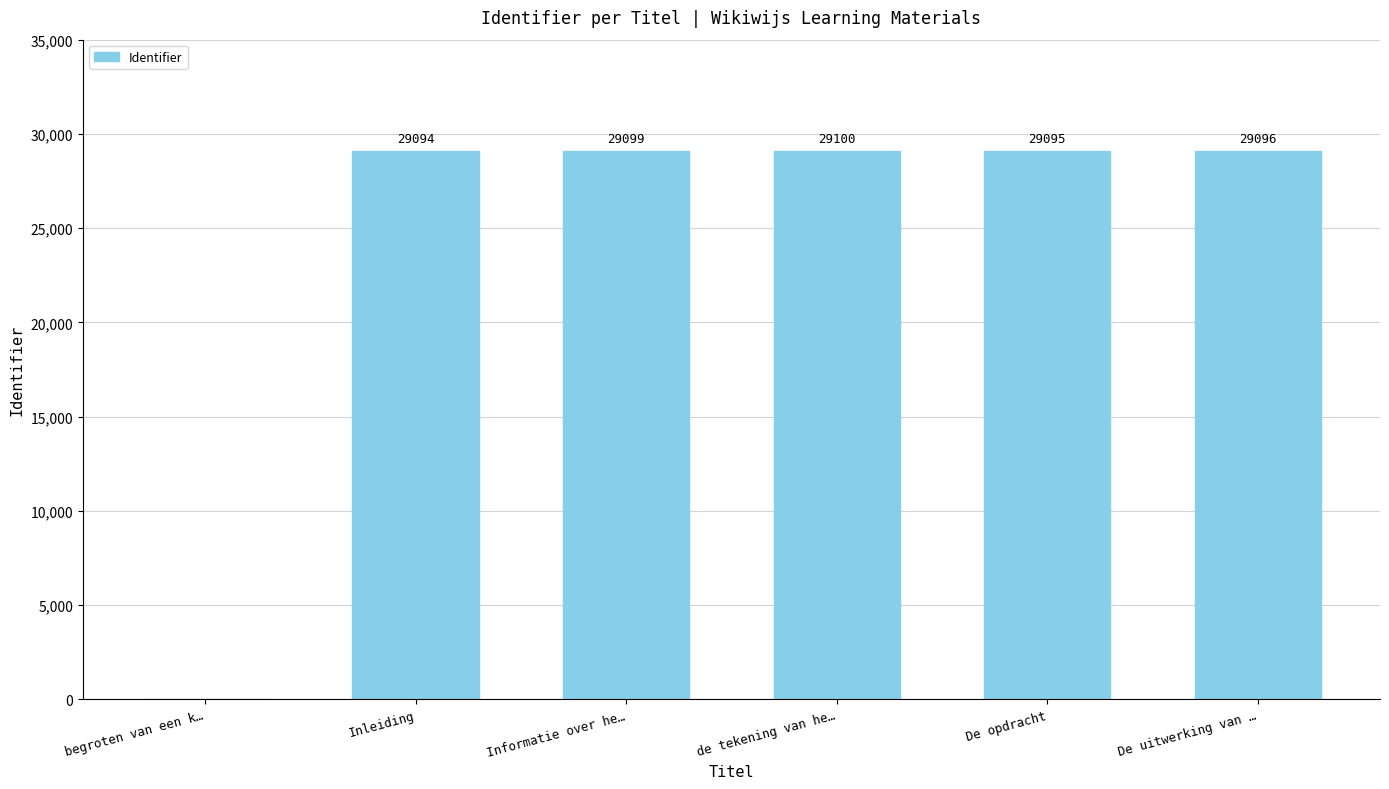

What value does the data have at De uitwerking van …, to the nearest 100?

29100